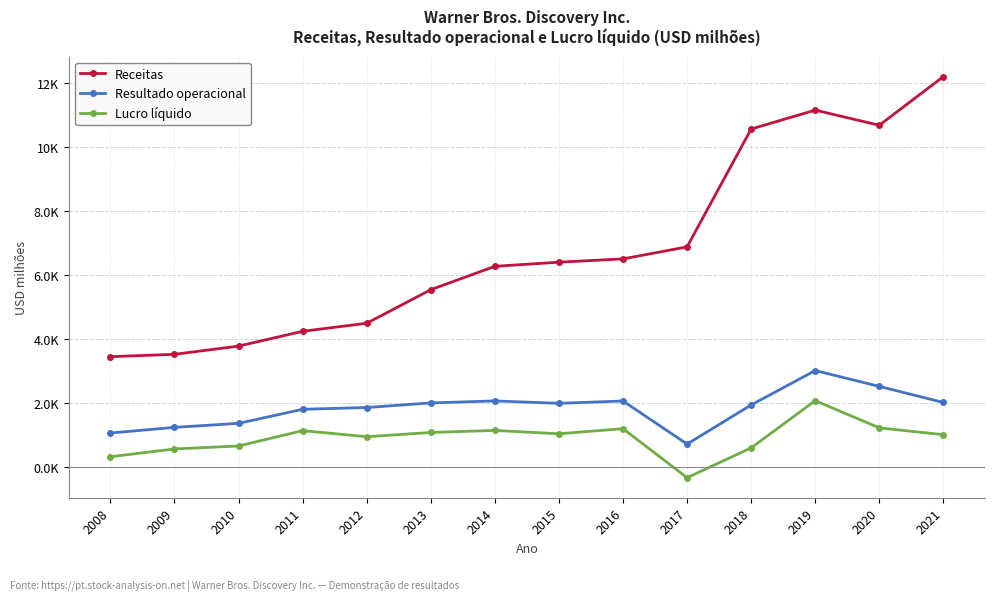

Is this an area chart (filled region under the line)?

No